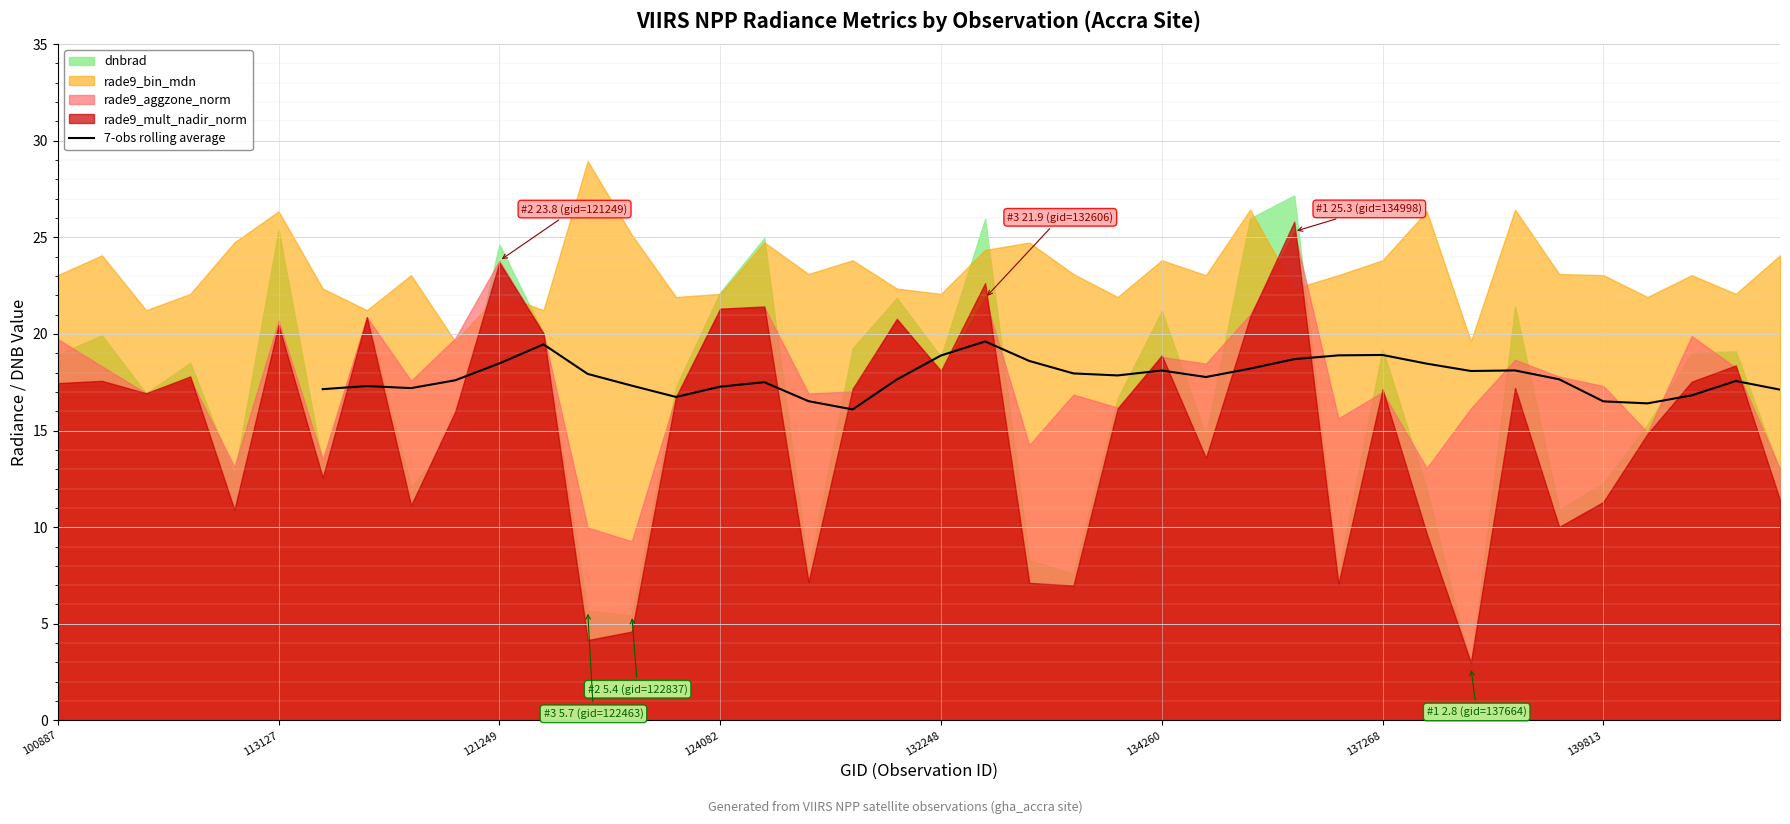

What is the maximum value for 7-obs rolling average?

19.6